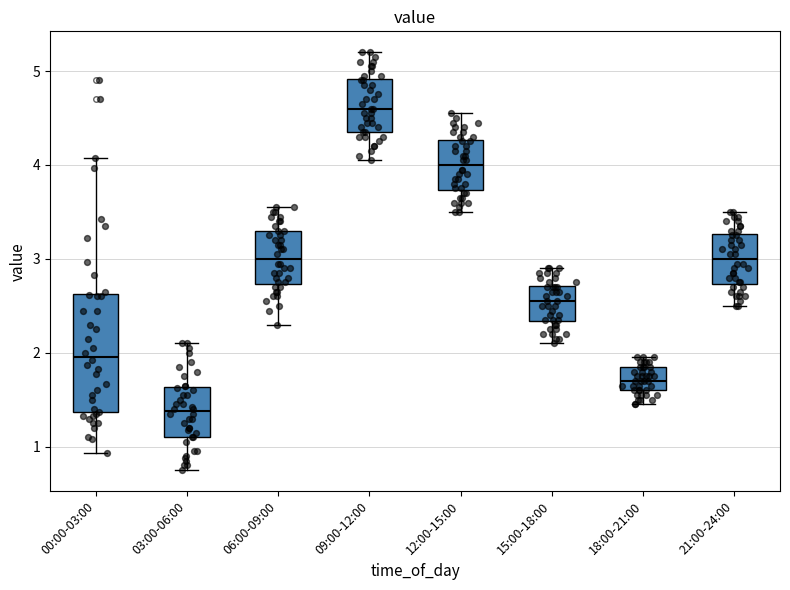

Reading left to right, read every box against the y-axis: the position of its median line, the range the box covers, and the ends of its whiskers. The values are not printed on the chart, so give them approximately, as read against the axis.

00:00-03:00: median 2.0, box 1.4 to 2.6, whiskers 0.9 to 4.1
03:00-06:00: median 1.4, box 1.1 to 1.6, whiskers 0.8 to 2.1
06:00-09:00: median 3.0, box 2.7 to 3.3, whiskers 2.3 to 3.6
09:00-12:00: median 4.6, box 4.4 to 4.9, whiskers 4.1 to 5.2
12:00-15:00: median 4.0, box 3.7 to 4.3, whiskers 3.5 to 4.6
15:00-18:00: median 2.6, box 2.3 to 2.7, whiskers 2.1 to 2.9
18:00-21:00: median 1.7, box 1.6 to 1.9, whiskers 1.5 to 2.0
21:00-24:00: median 3.0, box 2.7 to 3.3, whiskers 2.5 to 3.5